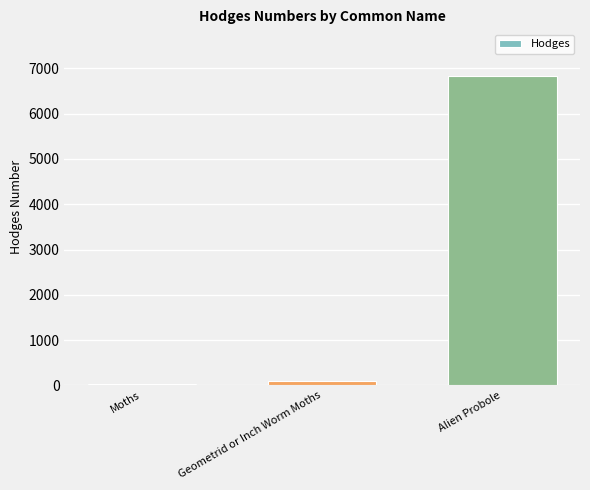

What is the ratio of the value at Alien Probole to the value at Geometrid or Inch Worm Moths?

74.9